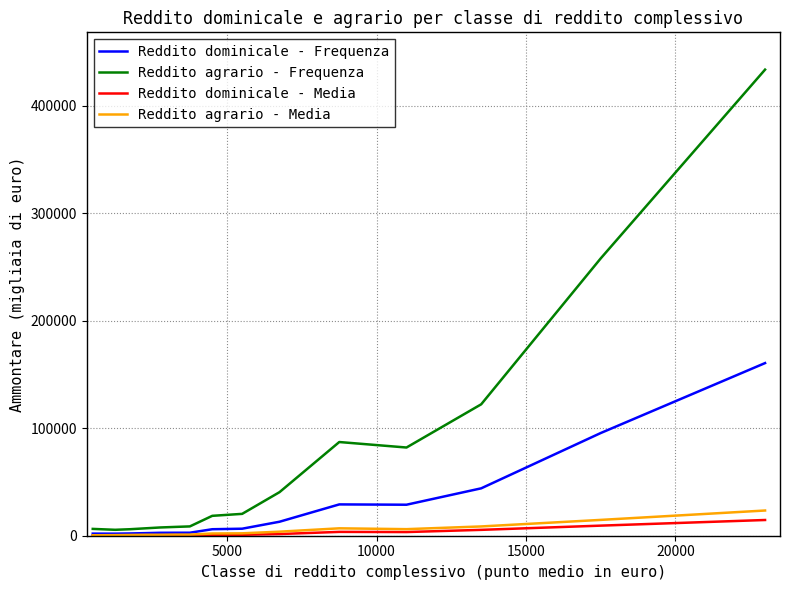

How many lines are shown in the chart?

4